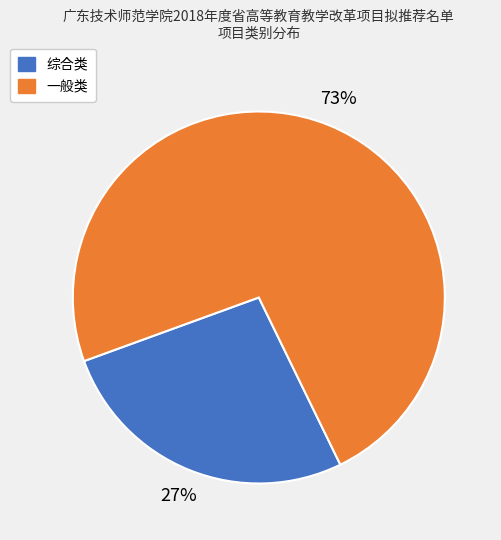

Is the sum of 一般类 and 综合类 greater than half?

Yes